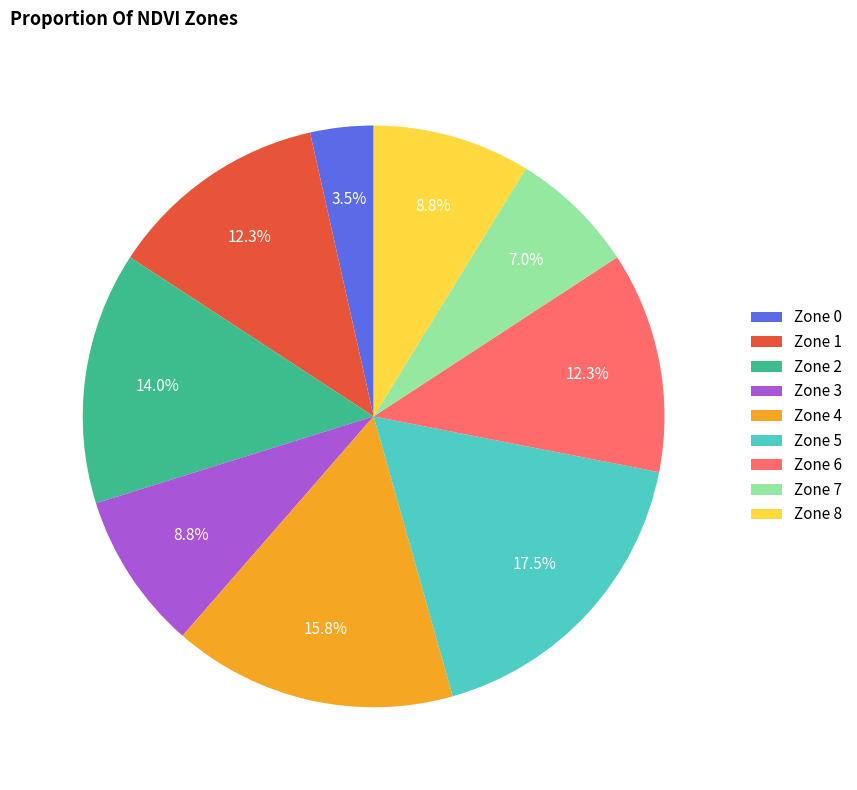

What percentage is the Zone 1 slice, to the nearest percent?

12%